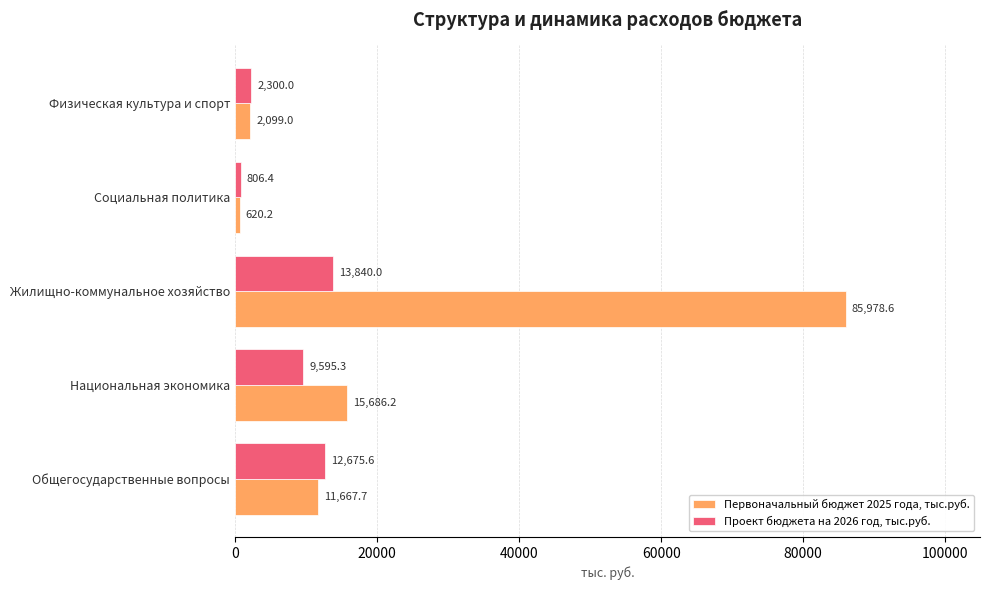

True or false: Проект бюджета на 2026 год, тыс.руб. has a value of 13840.0 at Жилищно-коммунальное хозяйство.

True